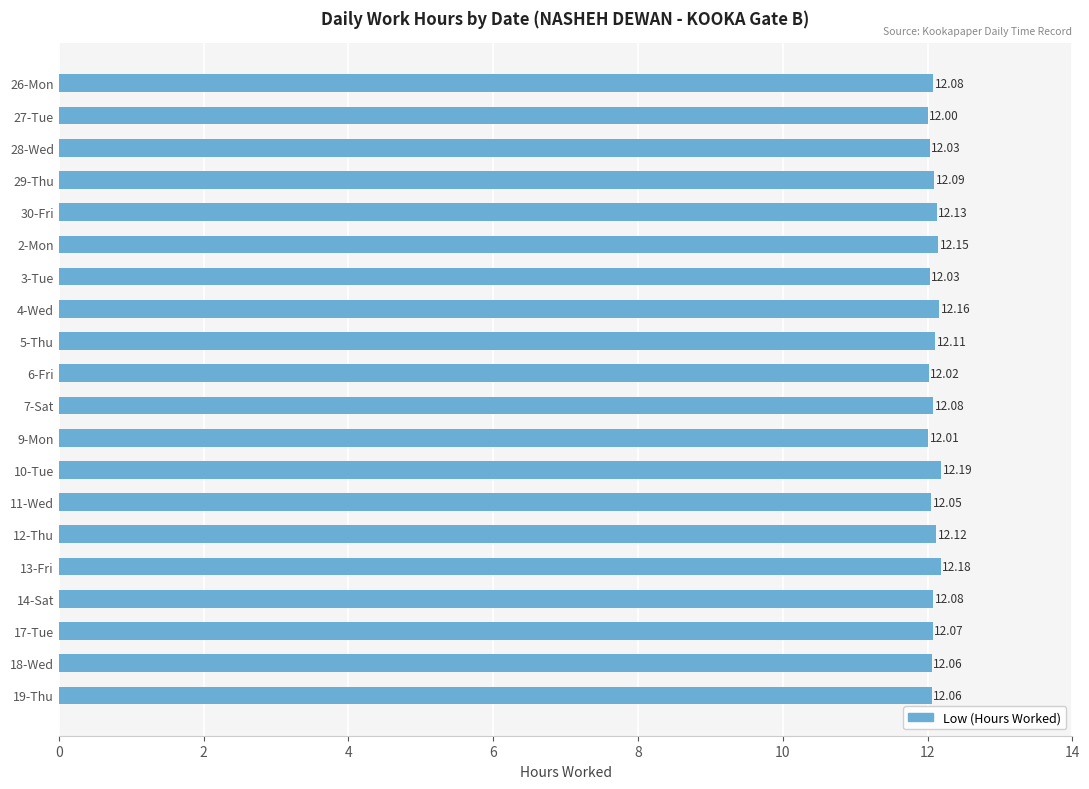

How many series are shown in this chart?

1